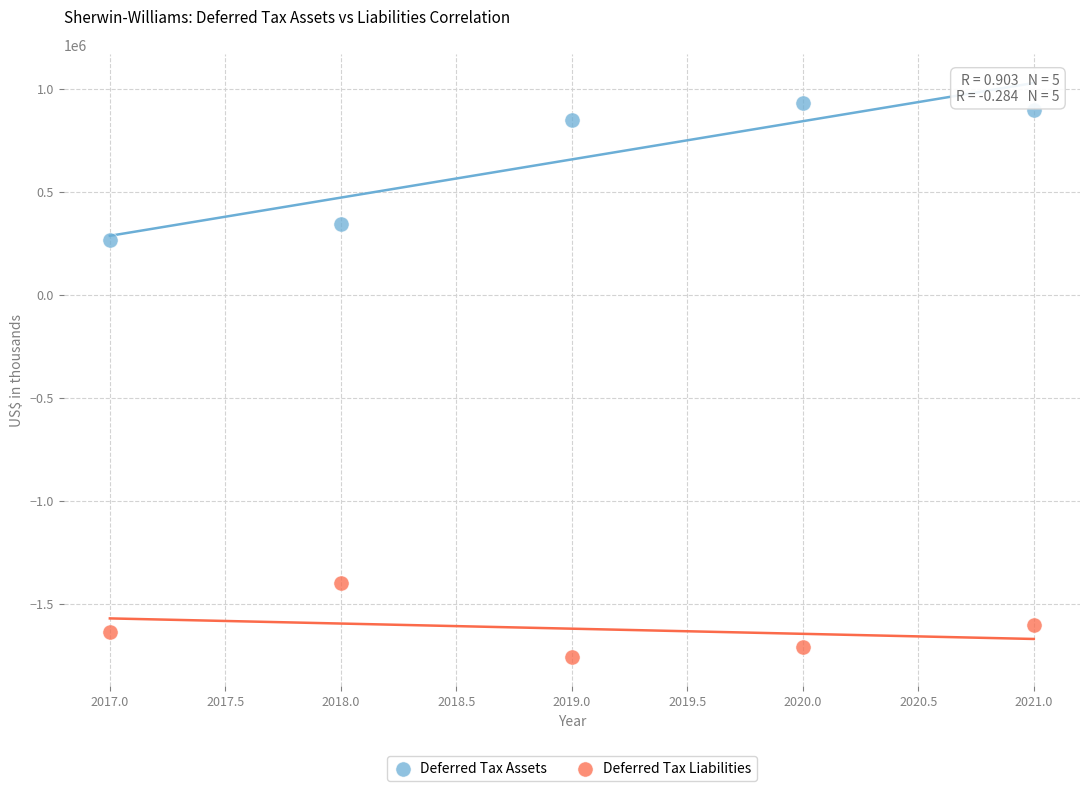

Which series reaches the minimum Y coordinate?

Deferred Tax Liabilities